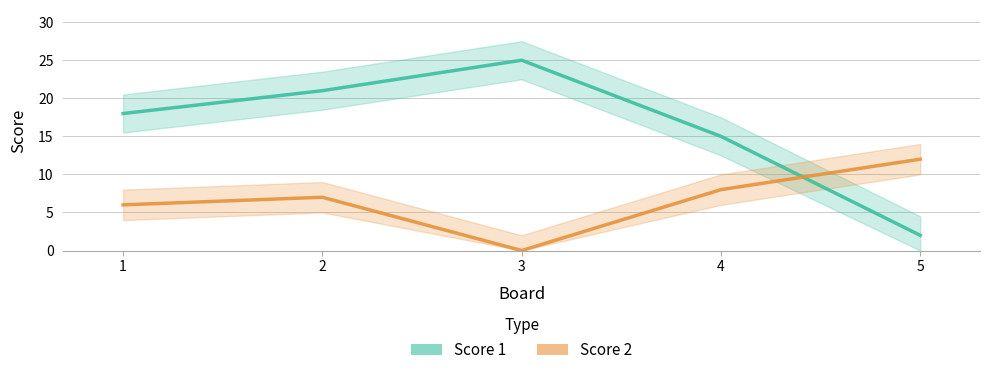

What is the sum of all Score 1 values?

81